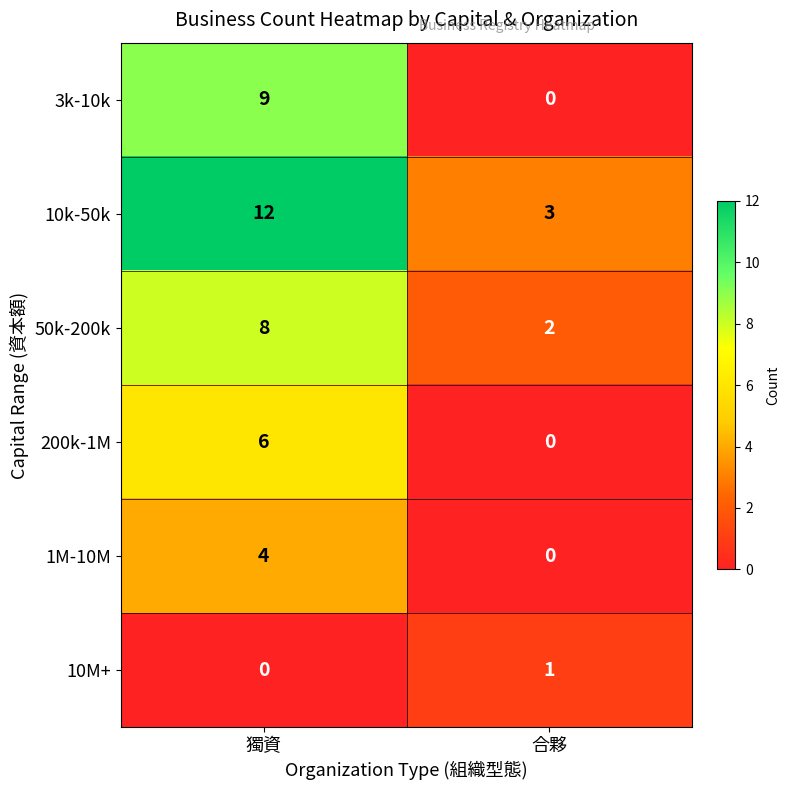

What is the average value of the 10k-50k series?

8